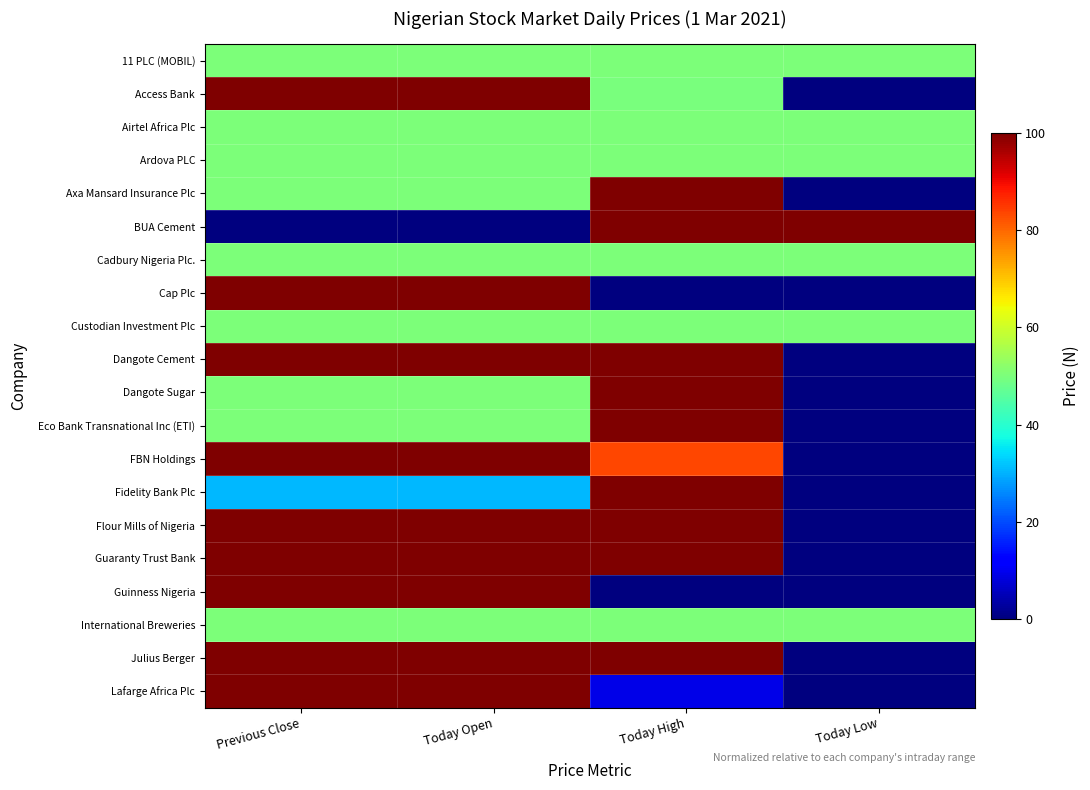

What is the maximum value shown in the chart?

100.0